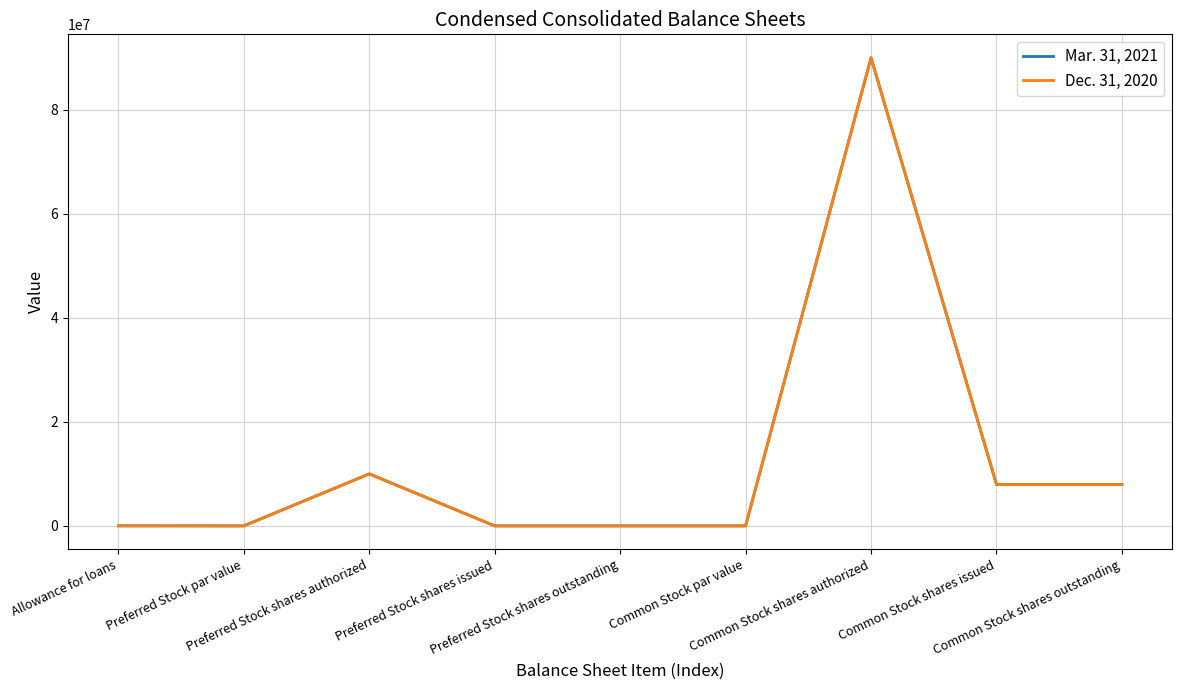

What is the greatest value displayed?

90000000